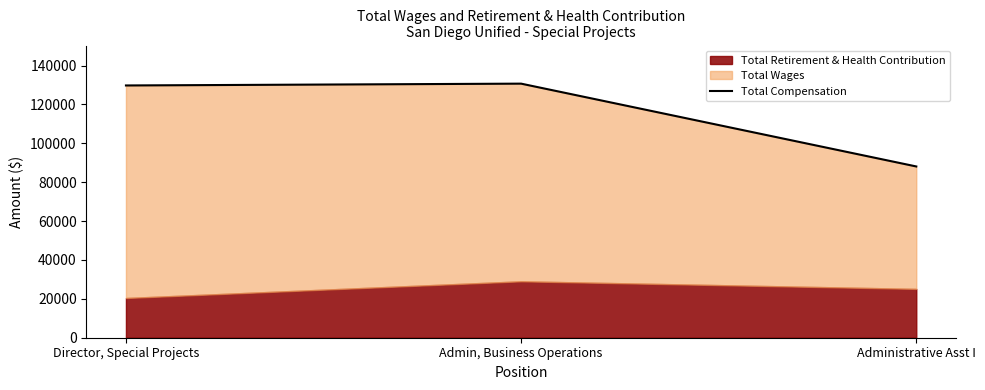

Which label corresponds to the largest value in the chart?

Admin, Business Operations